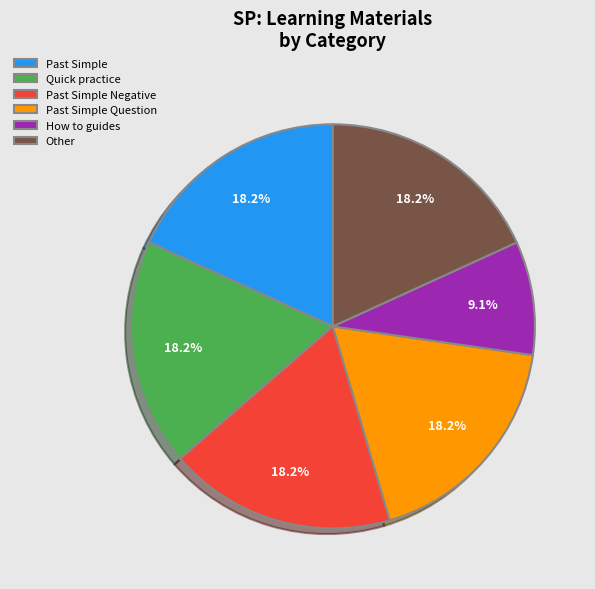

What percentage do How to guides and Other together represent?

27.3%